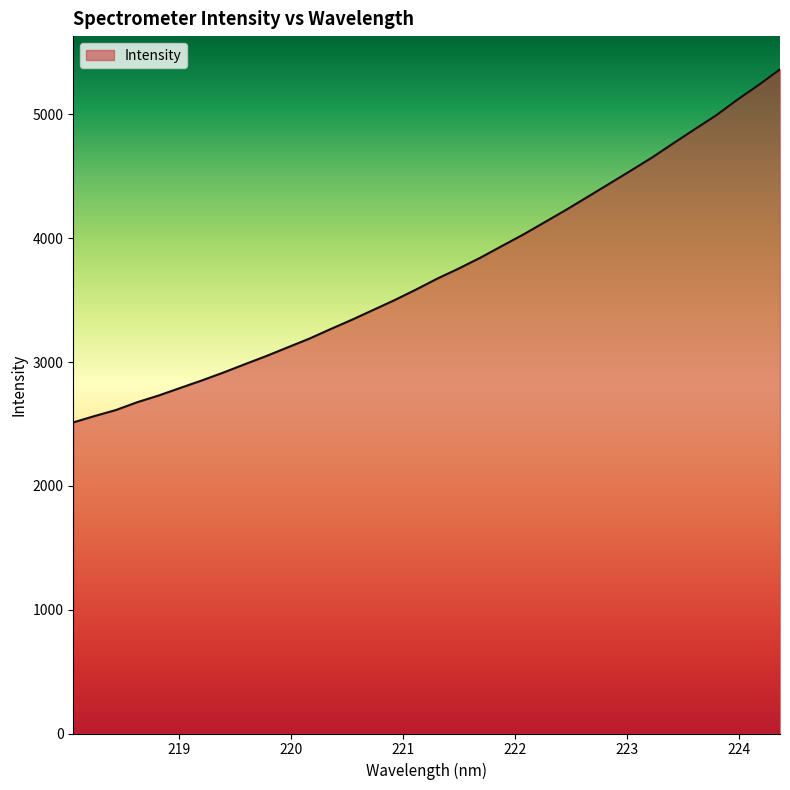

How many lines are shown in the chart?

1